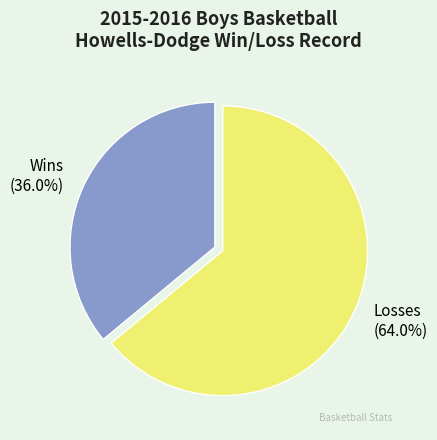

What is the largest slice in the pie chart?

Losses